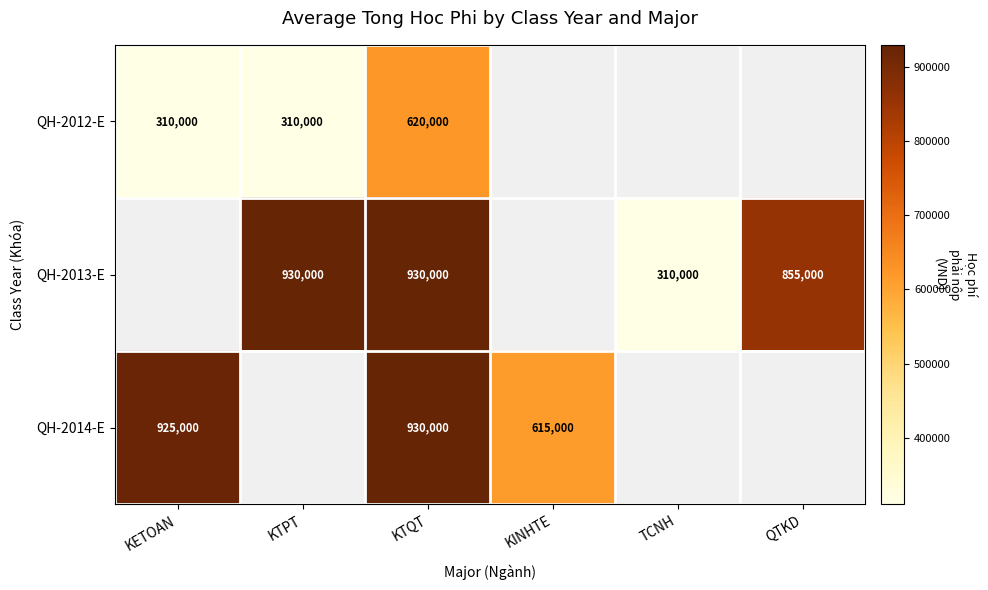

Is it true that QH-2014-E equals 1311119 at KETOAN?

False